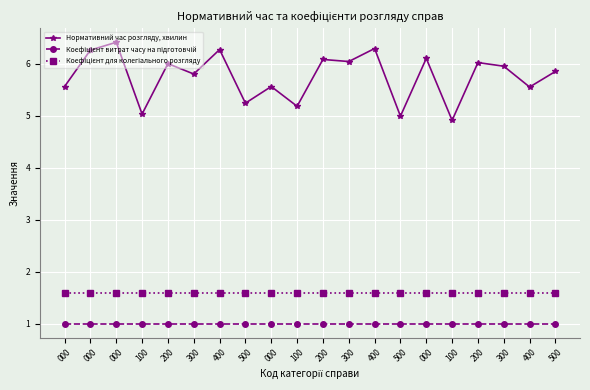

How many data points does each series have?

20